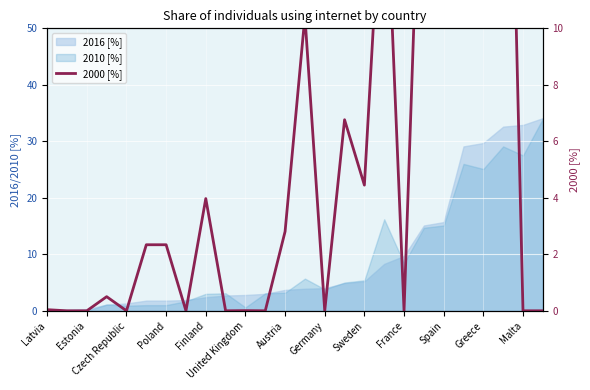

What is the sum of all values?

175.3